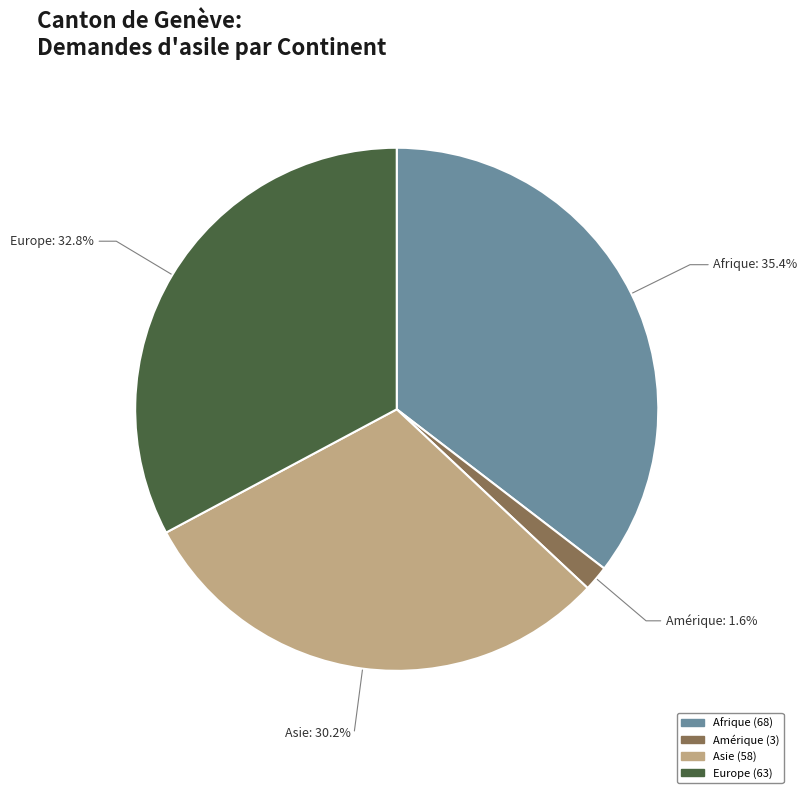

Is there any slice that represents more than half of the pie?

No